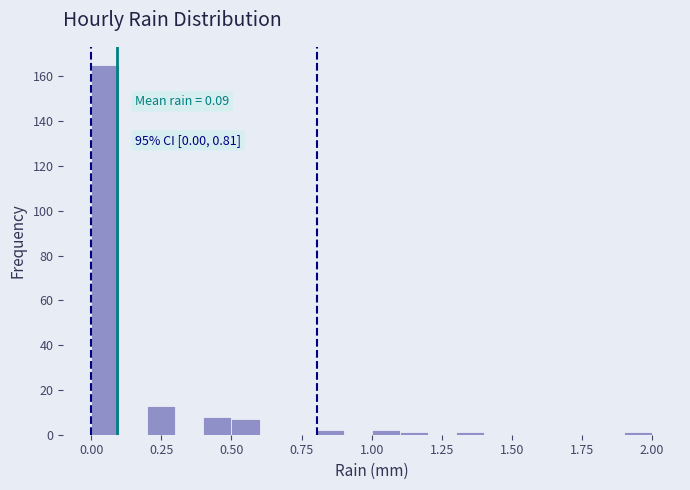

Around what value on the x-axis is the tallest bar? Give the approximate position of its centre, as read against the axis.

0.05